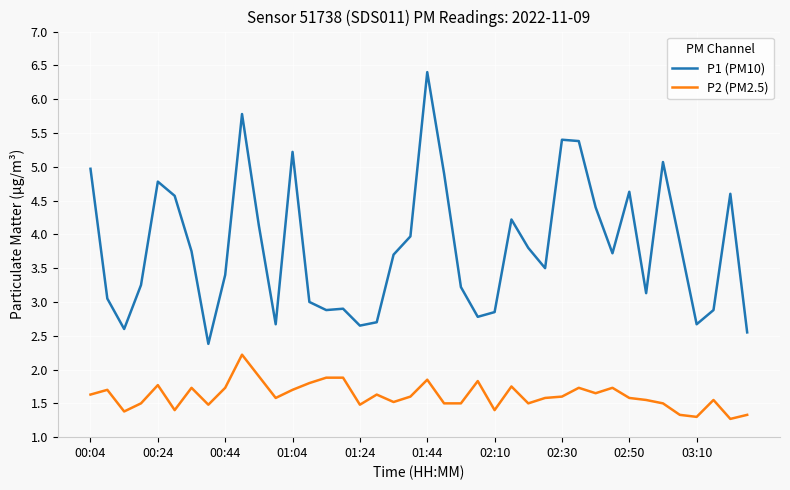

How many lines are shown in the chart?

2